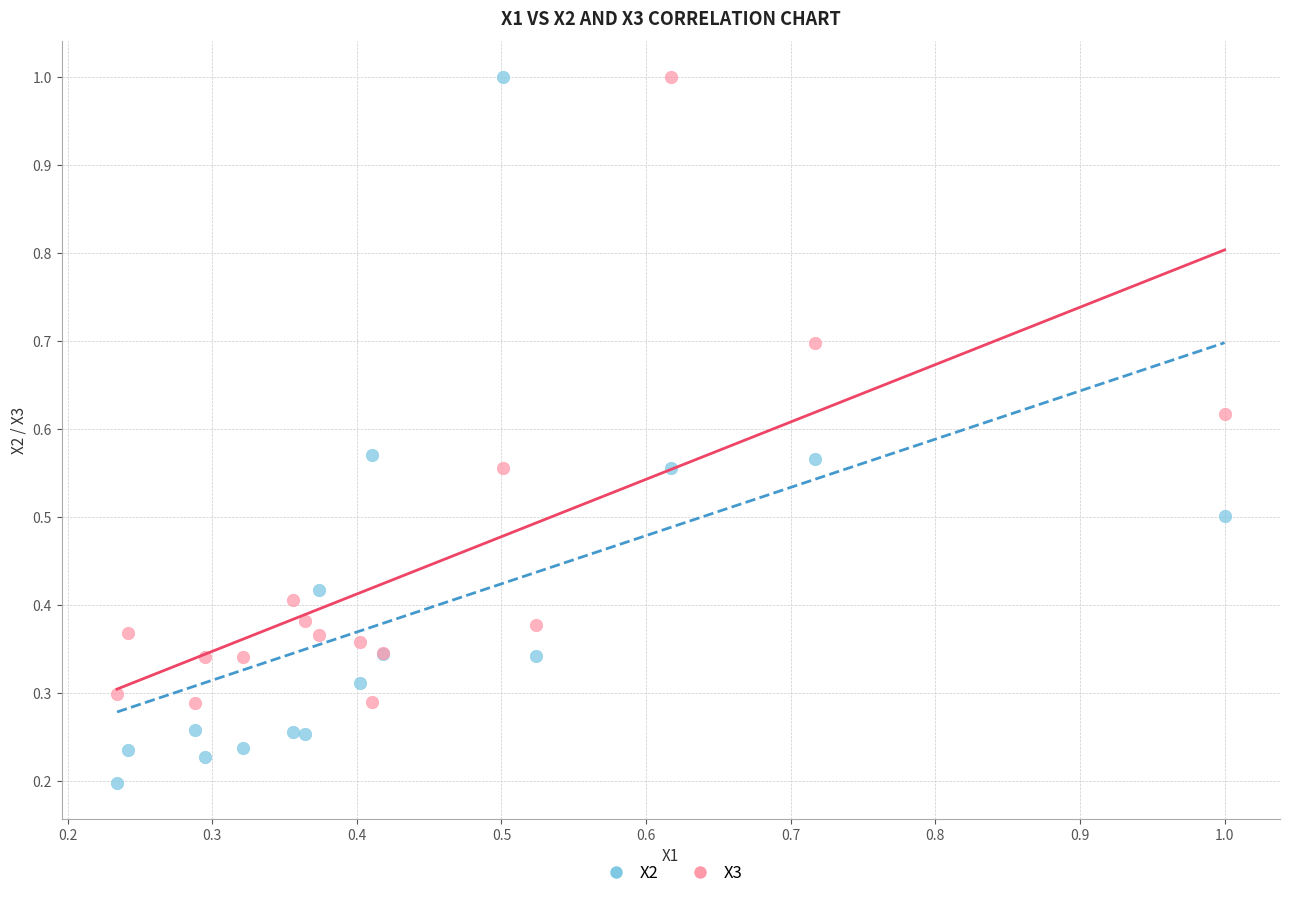

Which series has the largest Y range (max minus min)?

X2